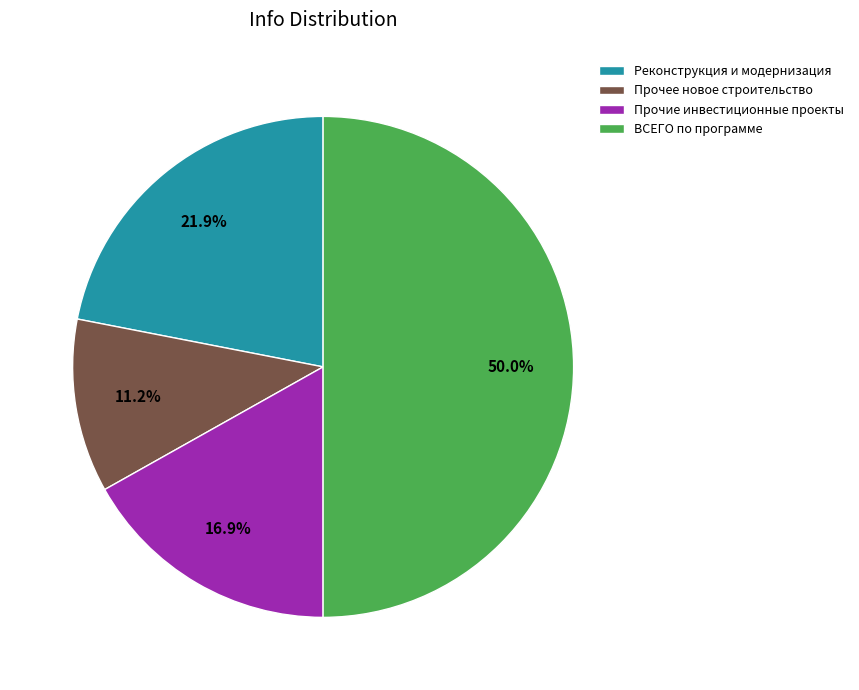

Count the number of slices in the pie.

4